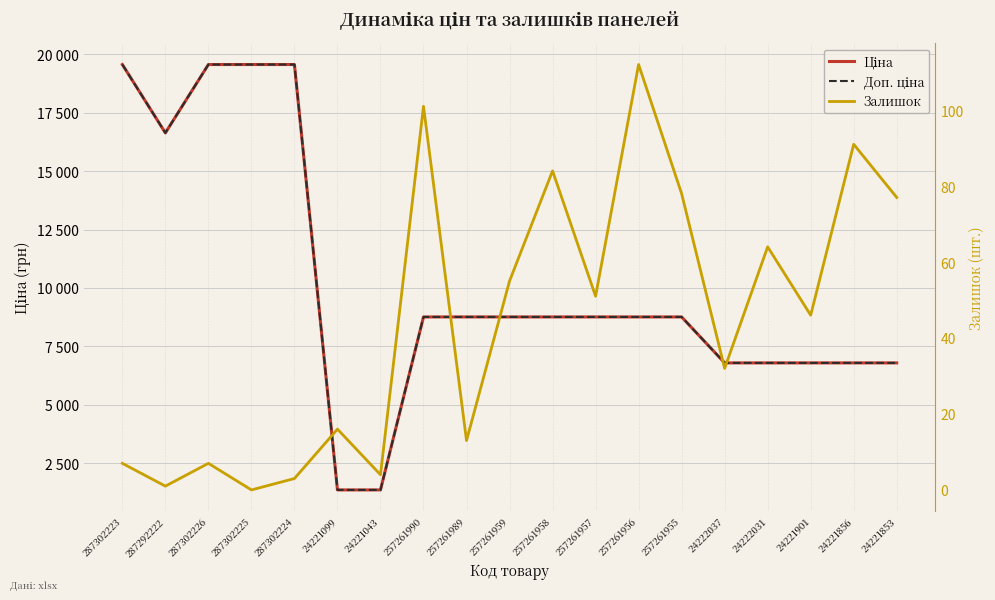

How many data points in Залишок are less than 46?

9